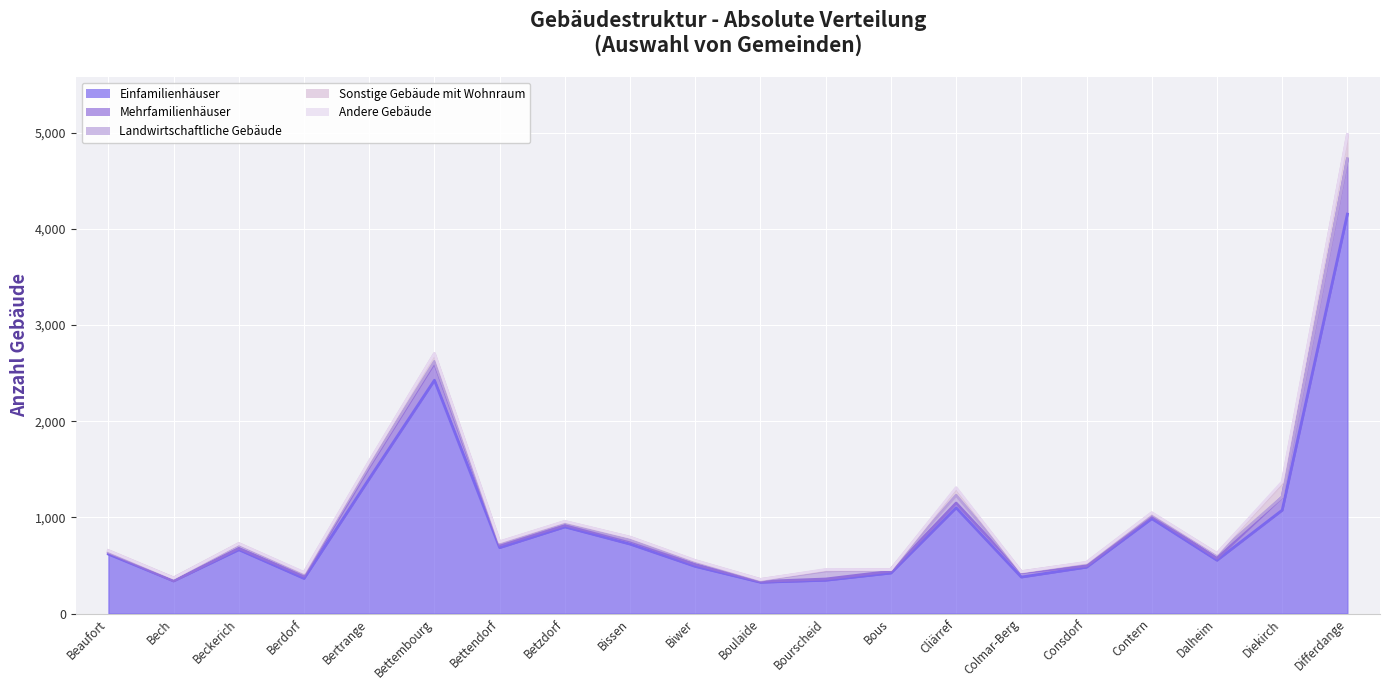

Is it true that Mehrfamilienhäuser equals 1 at Bech?

True